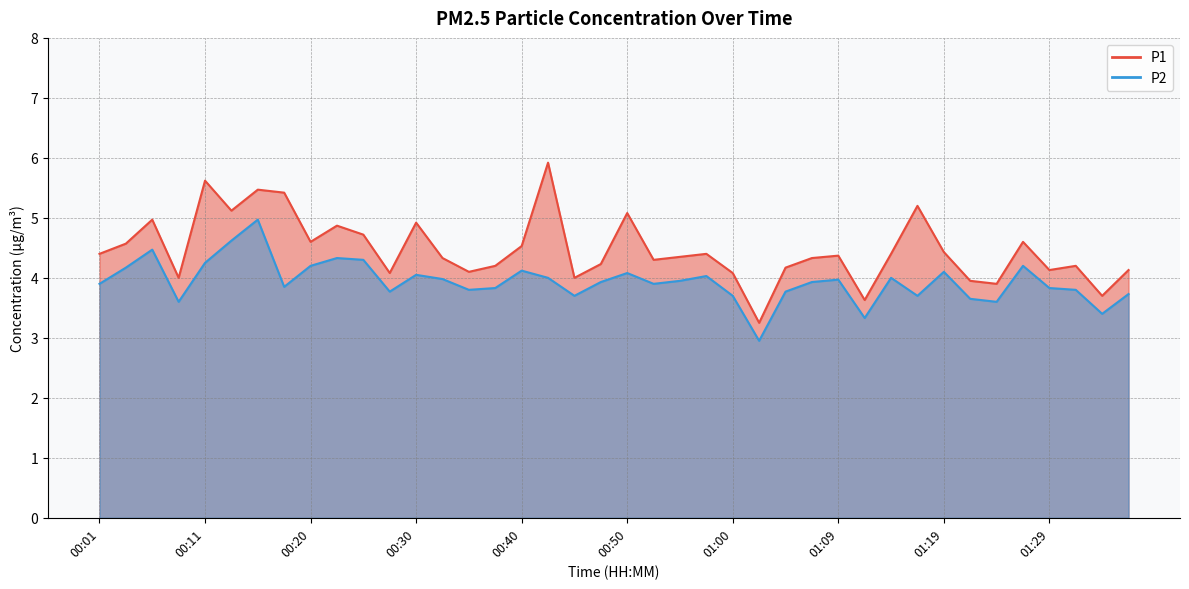

What is the spread (max minus min) of values at 00:18?

1.6